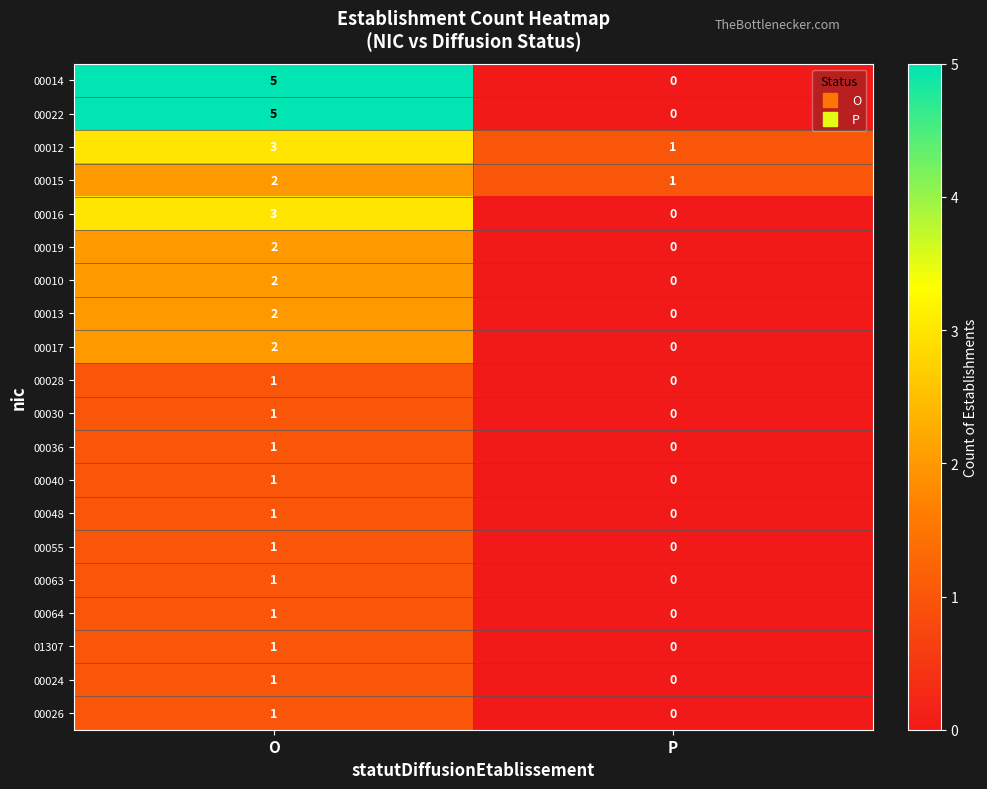

Count the number of data series in this chart.

20